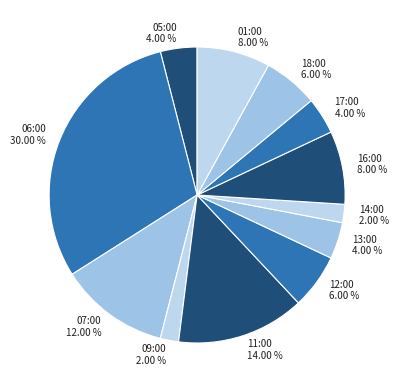

To the nearest percent, what percentage of the pie is 18:00?

6%